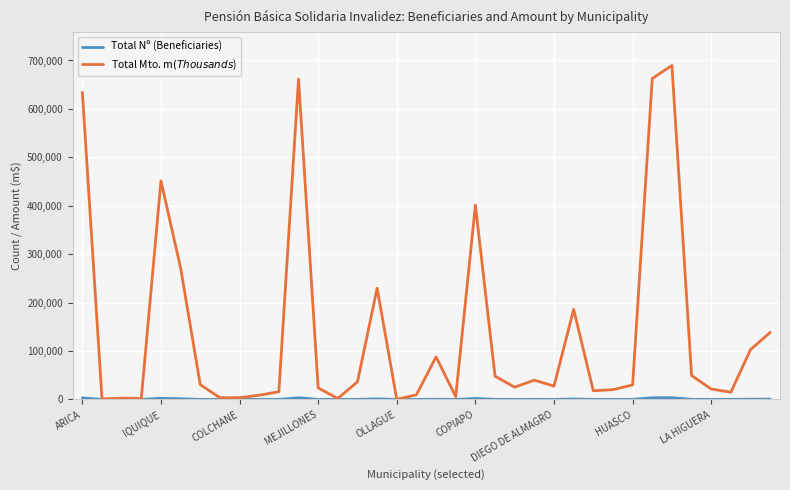

How many series are shown in this chart?

2